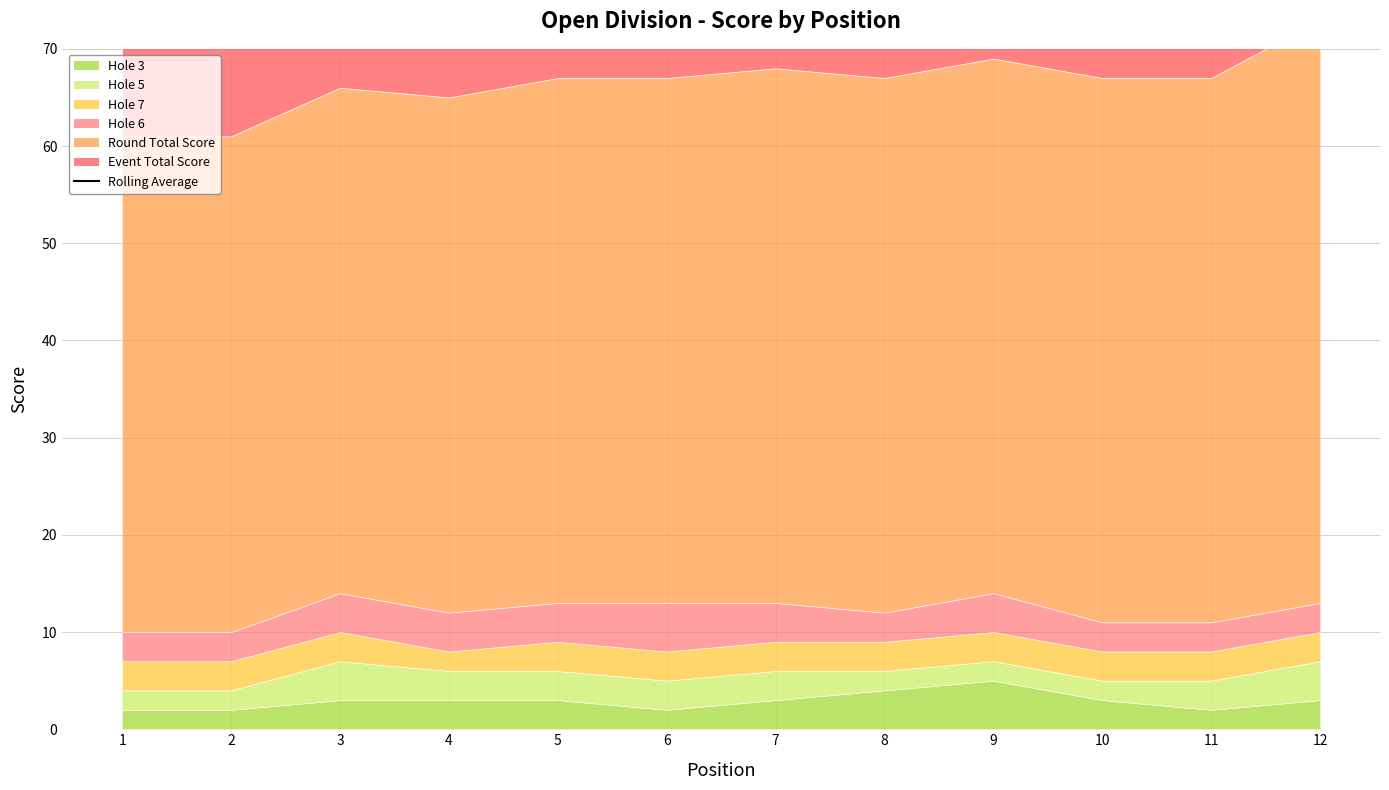

Rank the categories by value from lowest to highest.

1, 2, 12, 4, 3, 5, 6, 8, 7, 10, 11, 9